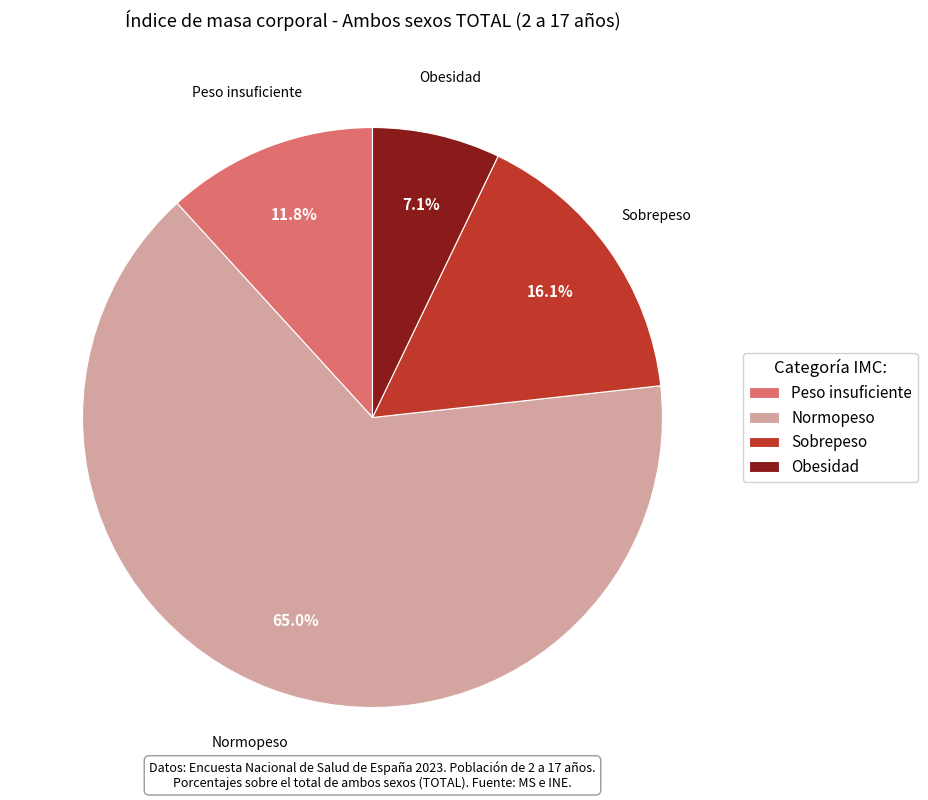

What portion of the pie excludes Normopeso?

35.0%